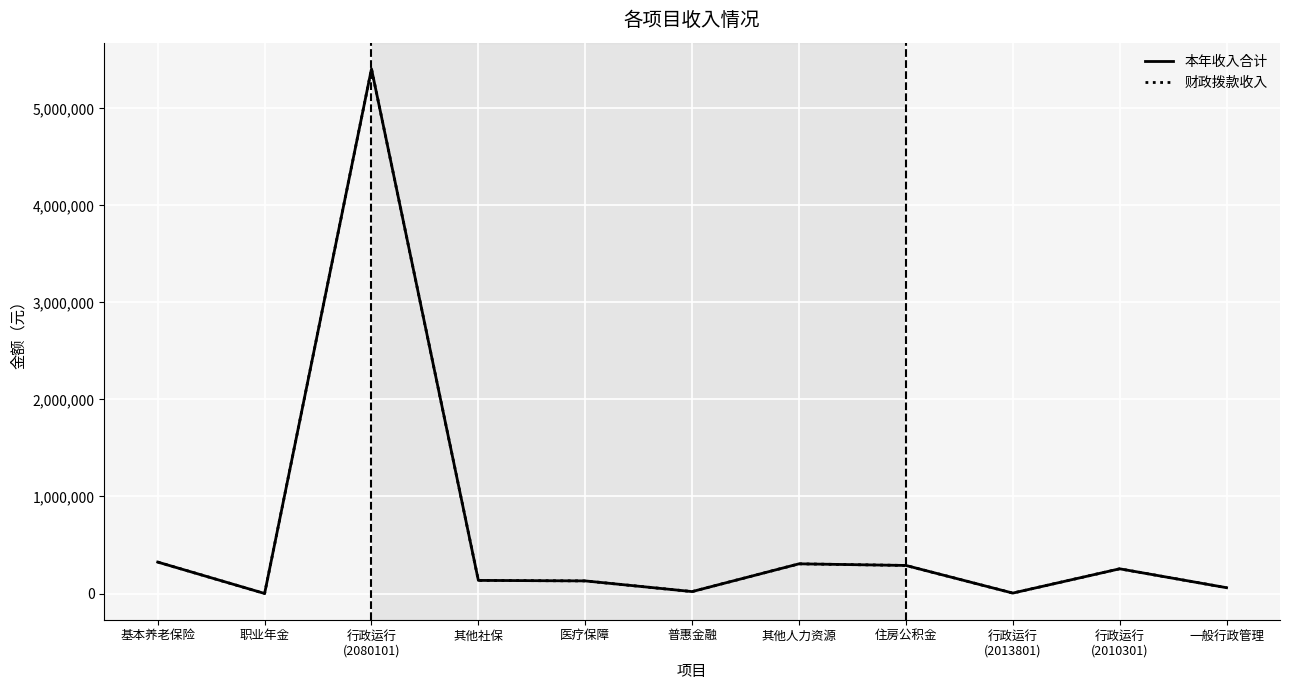

Does the chart display data point markers on the line(s)?

No